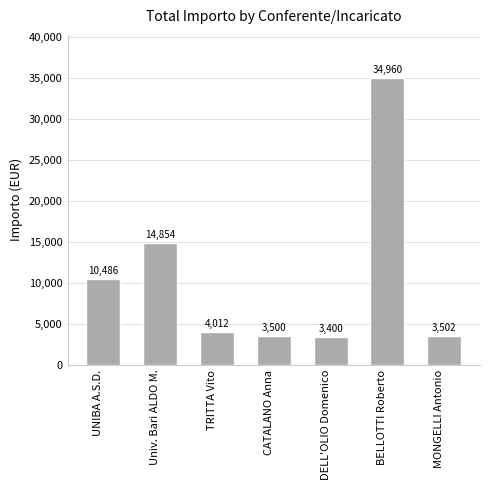

What is the approximate value at CATALANO Anna?

3500.0